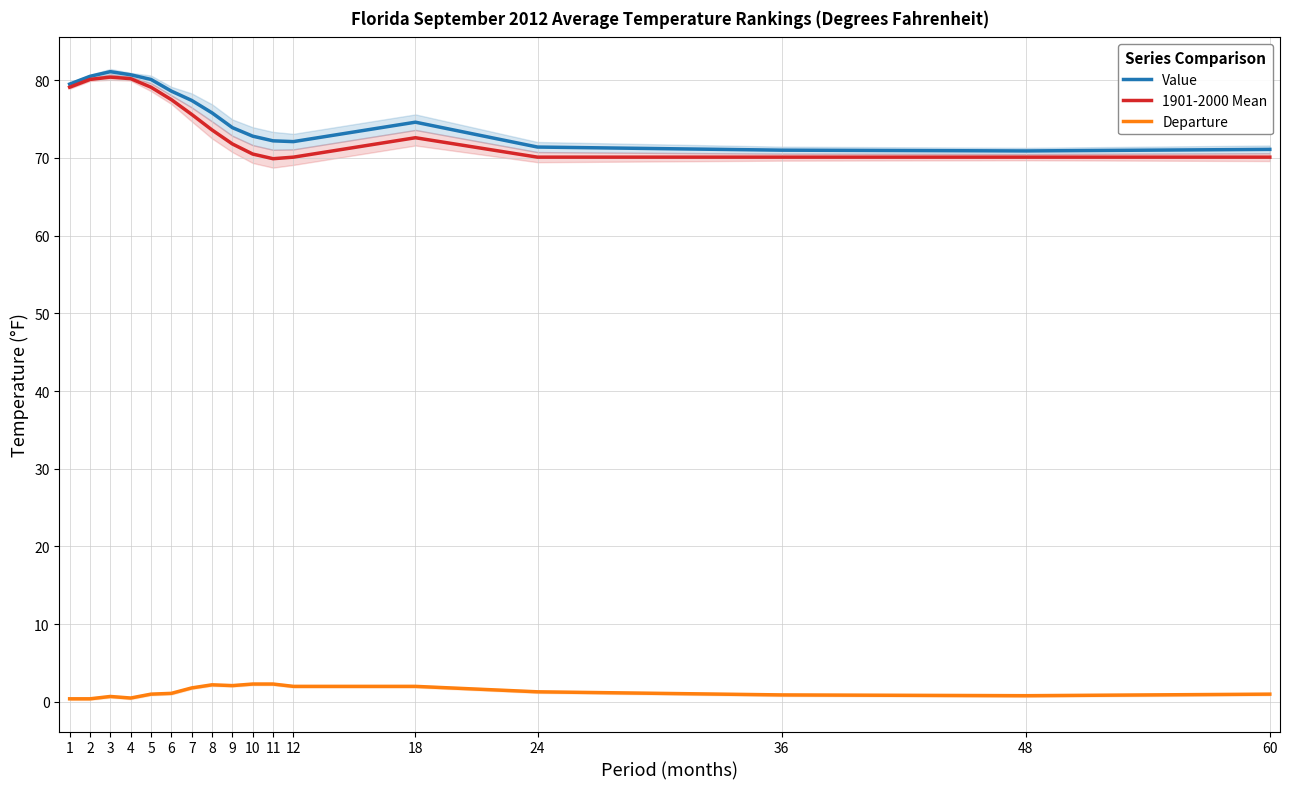

Does the chart have visible grid lines?

Yes